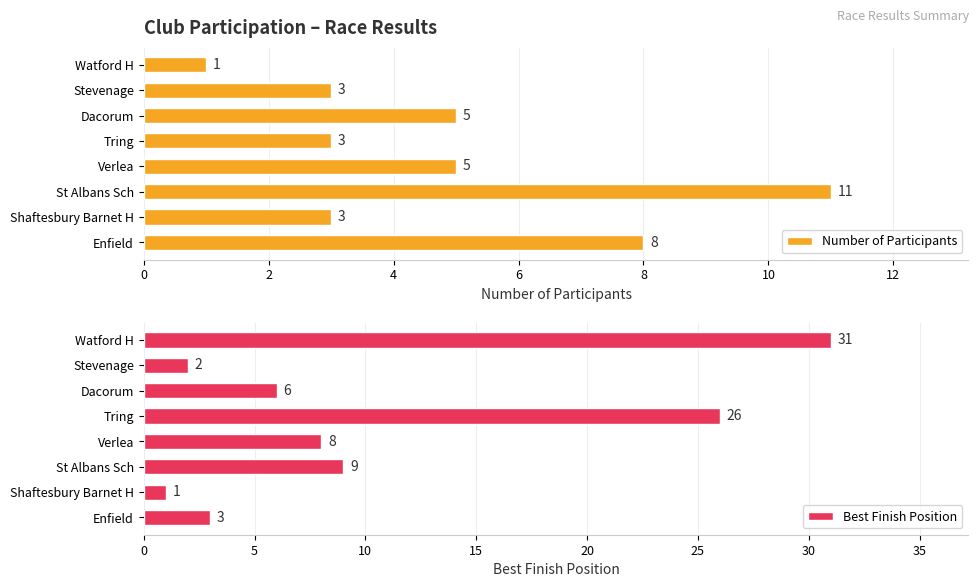

What is the difference between the maximum and second lowest values in the Number of Participants series?

8